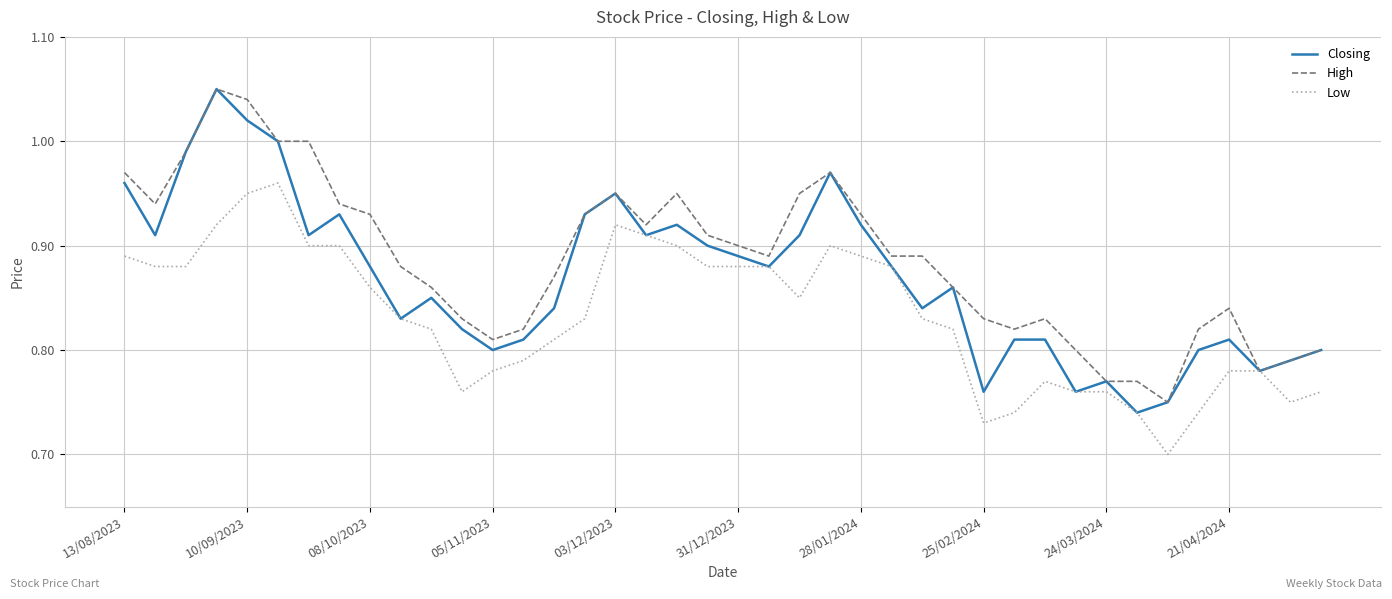

List the series in order of their overall mean, highest first.

High, Closing, Low